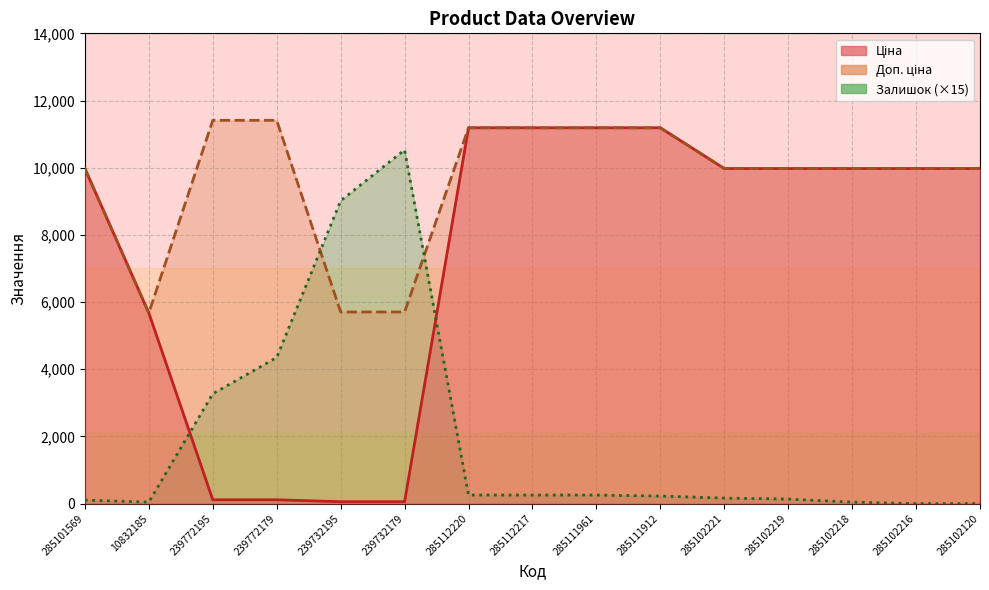

What are all the series names shown in the legend?

Ціна, Доп. ціна, Залишок